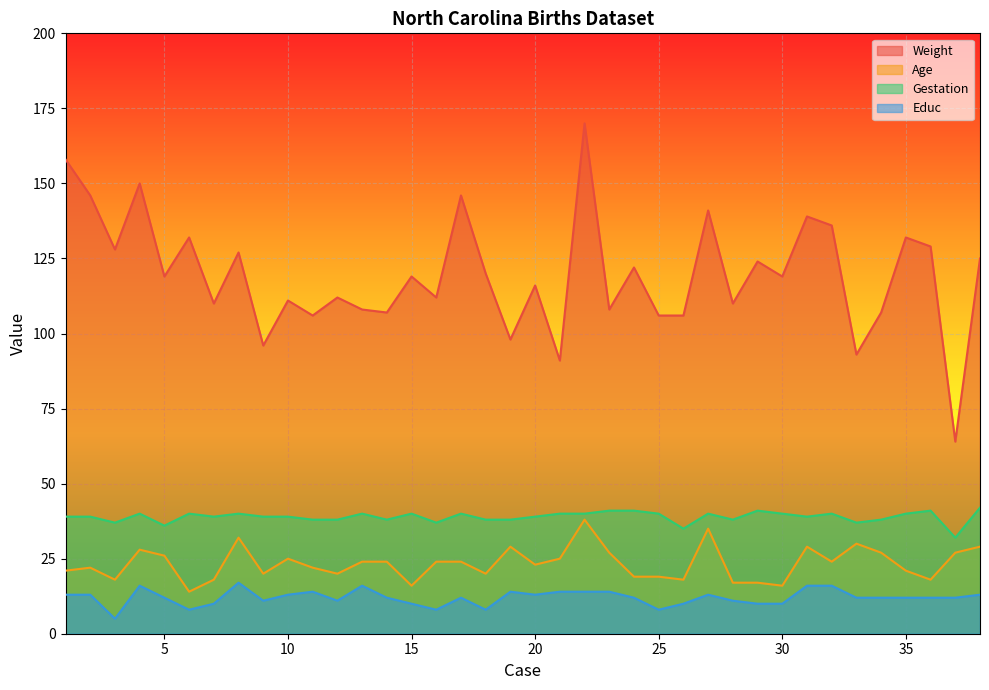

True or false: Weight has more than 2 interior local peaks.

True